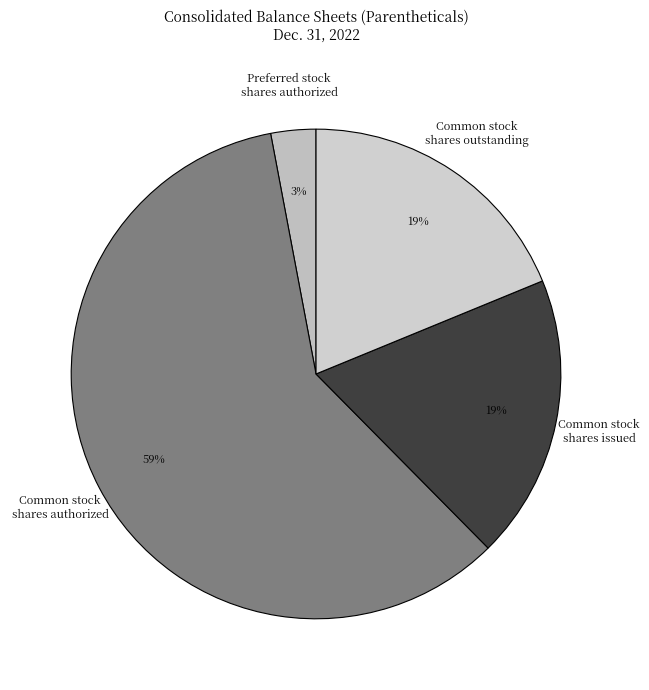

To the nearest percent, what is the difference between the largest and smallest slice percentages?

56%